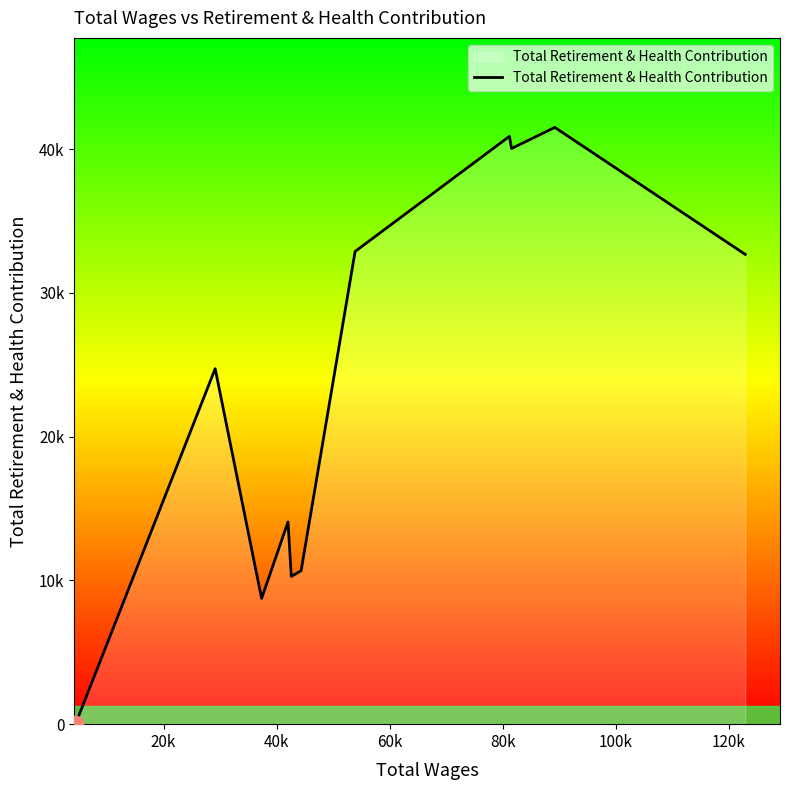

Is this an area chart (filled region under the line)?

Yes